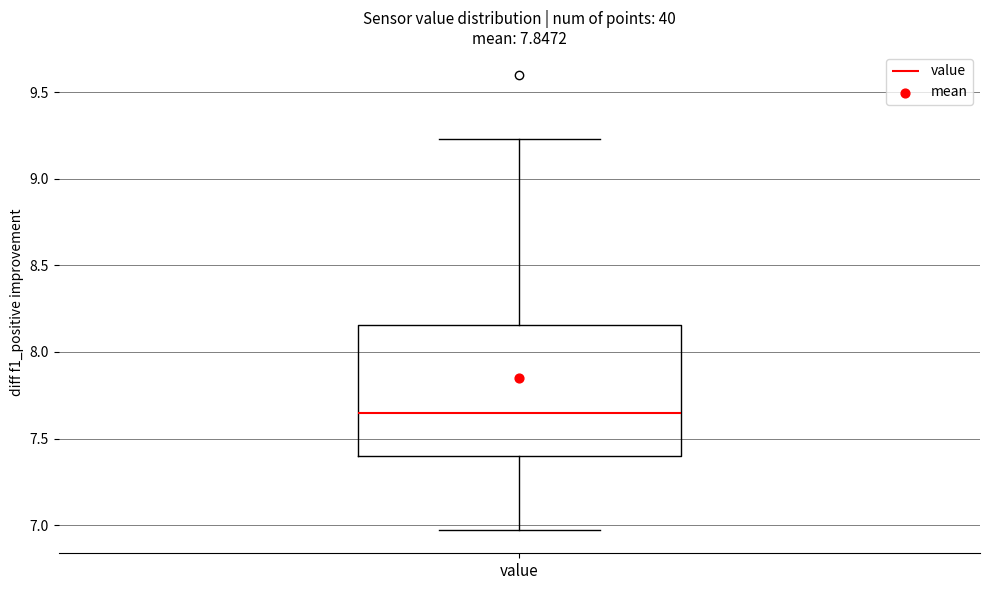

Transcribe this box plot: give where the median line is, the range the box spans, and where the two whiskers end, as read against the y-axis. The values are not printed on the chart, so give them approximately, as read against the axis.

median 7.65, box 7.40 to 8.15, whiskers 6.95 to 9.25